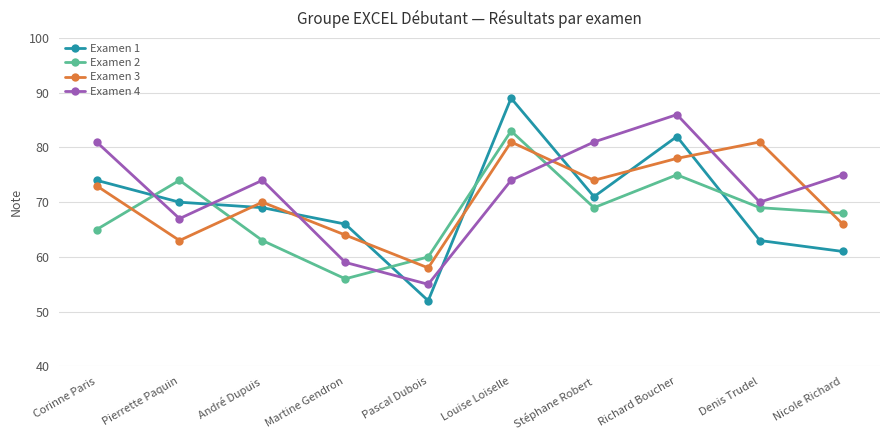

Reading right to left, transcribe all the data shown in this chart.

Examen 1: 61	63	82	71	89	52	66	69	70	74
Examen 2: 68	69	75	69	83	60	56	63	74	65
Examen 3: 66	81	78	74	81	58	64	70	63	73
Examen 4: 75	70	86	81	74	55	59	74	67	81